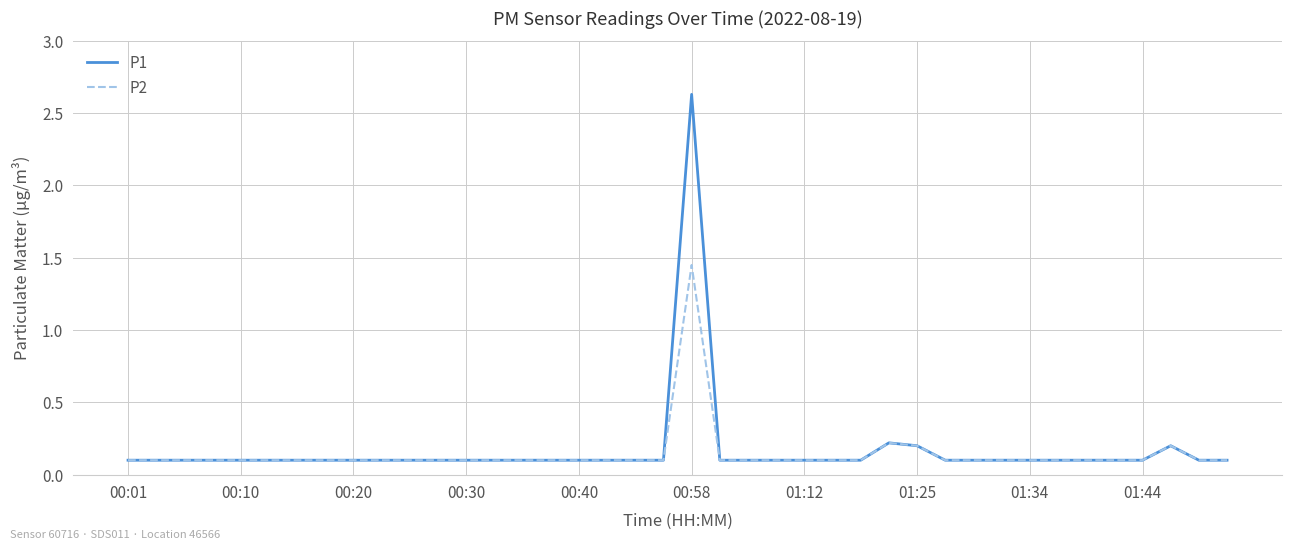

What is the maximum value shown in the chart?

2.6